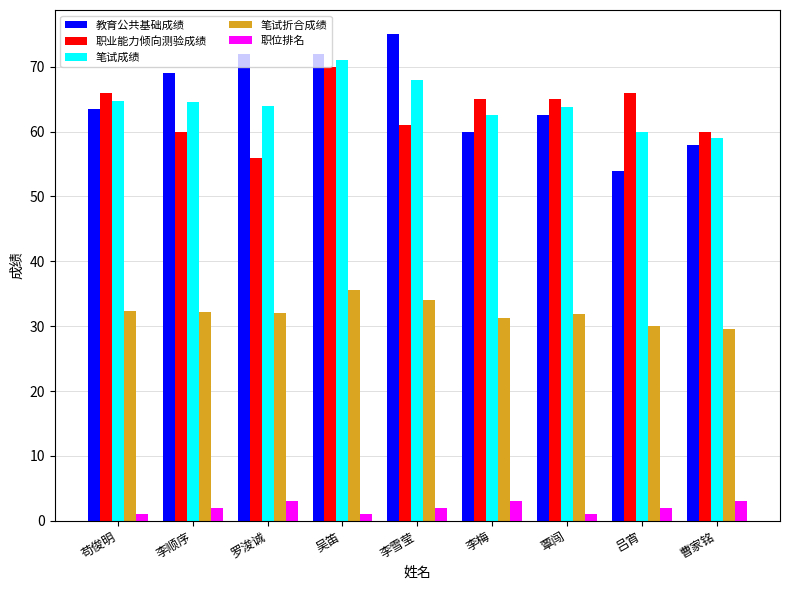

At 覃闯, list the series in order from smallest to largest.

职位排名, 笔试折合成绩, 教育公共基础成绩, 笔试成绩, 职业能力倾向测验成绩